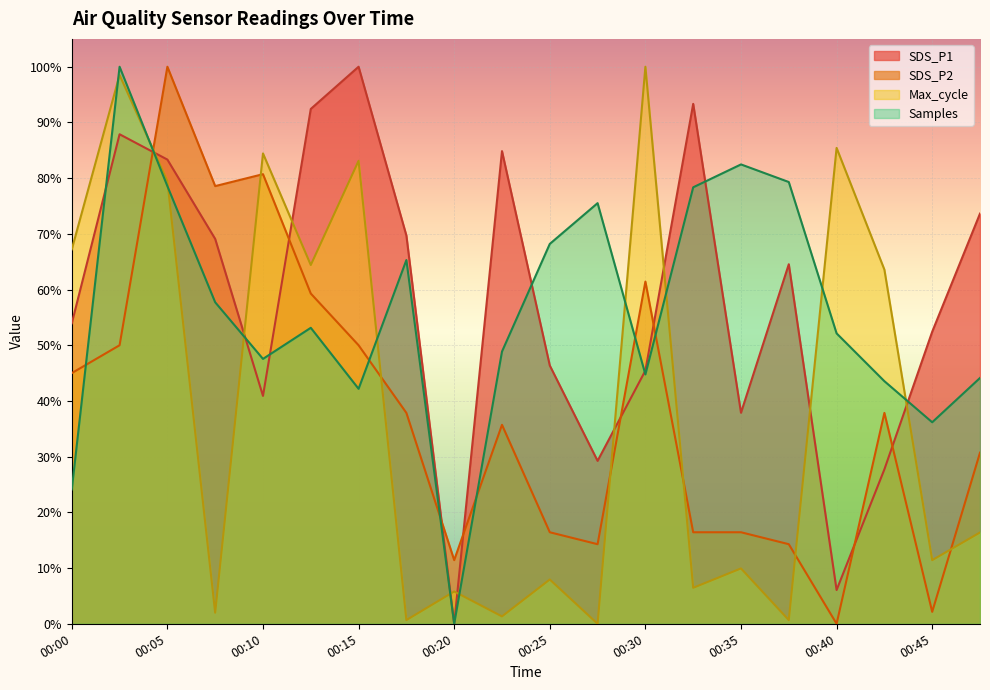

True or false: Max_cycle has a value of -66.4 at 00:27.

False